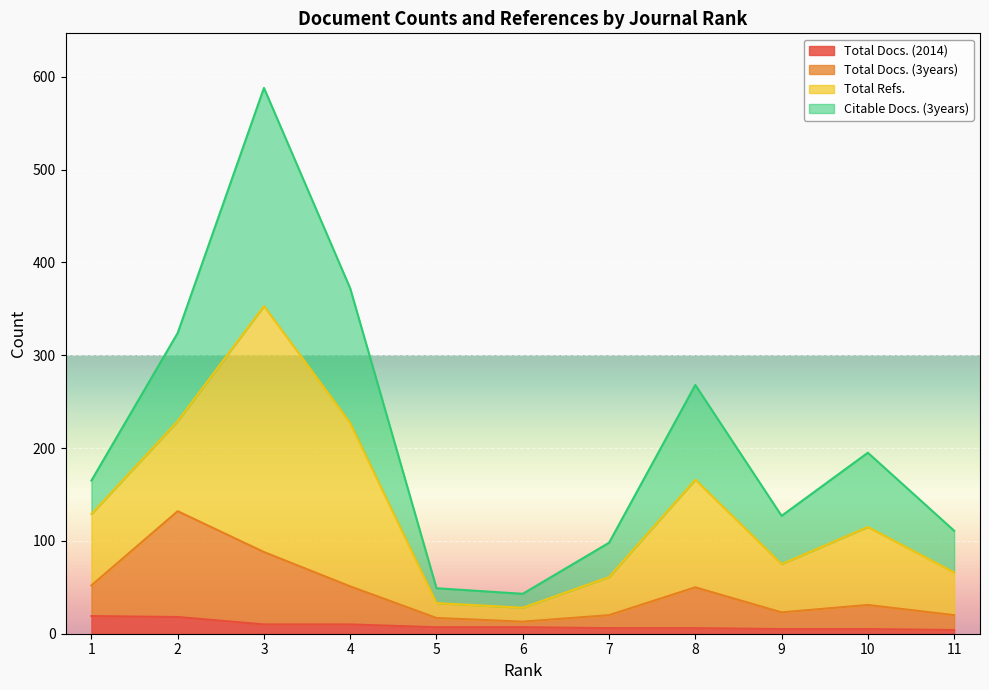

Where is Total Docs. (3years) nearest to the value 72?

3